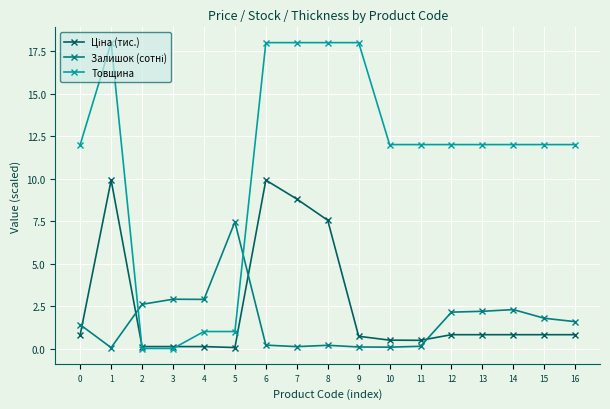

The Товщина series shows 31.6 at 9. True or false?

False